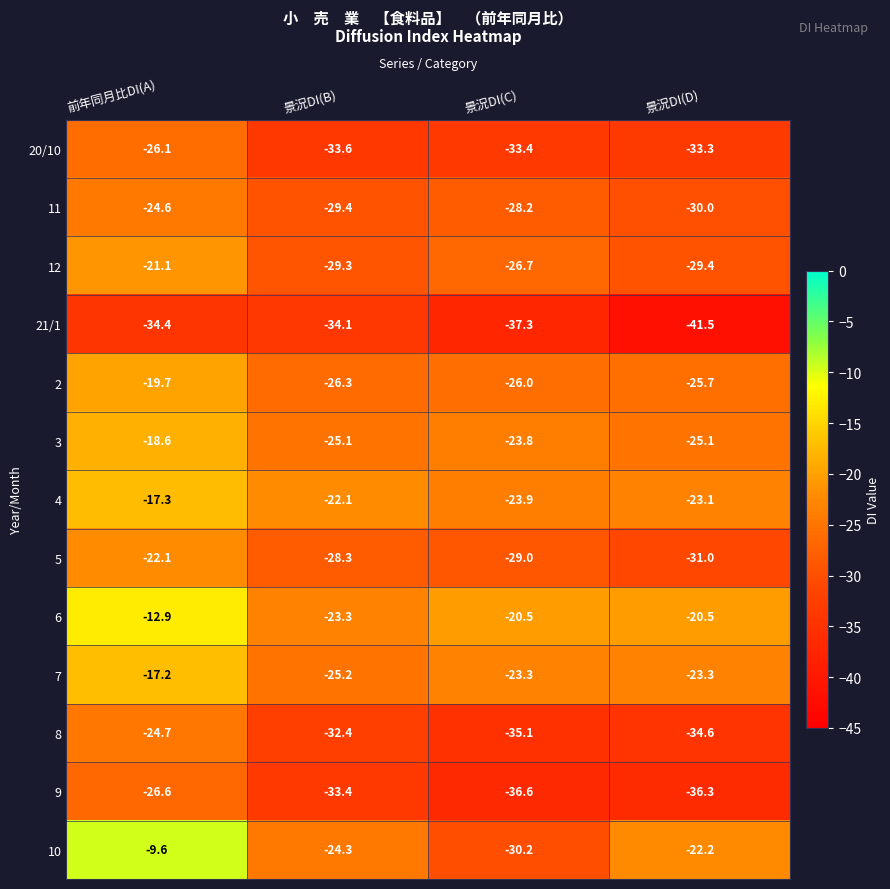

Is it true that 4 equals -13.6 at 景況DI(C)?

False